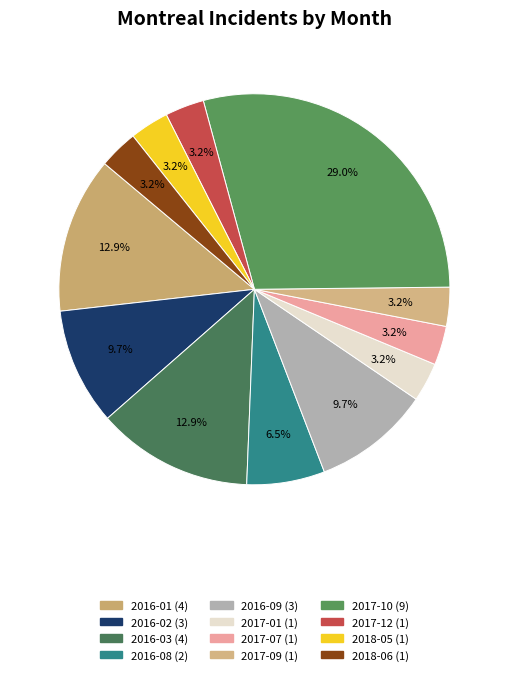

Is there a majority slice in this chart?

No